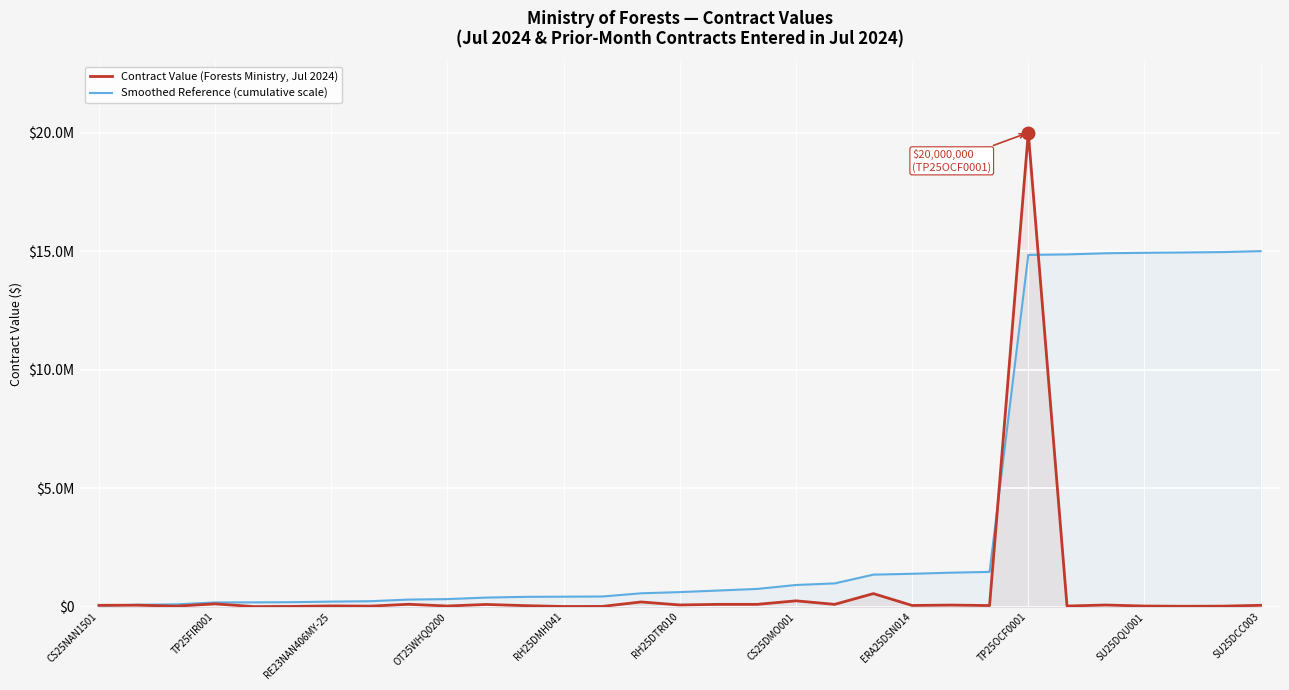

What are all the series names shown in the legend?

Contract Value (Forests Ministry, Jul 2024), Smoothed Reference (cumulative scale)